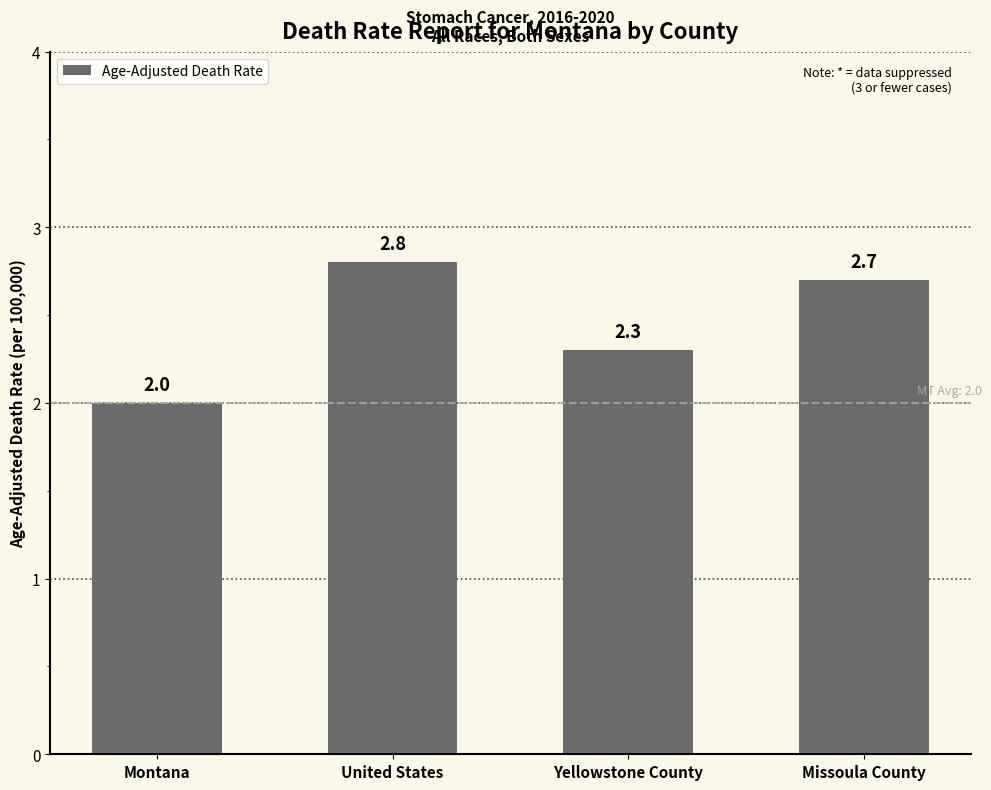

True or false: the data shows 2.7 at Missoula County.

True